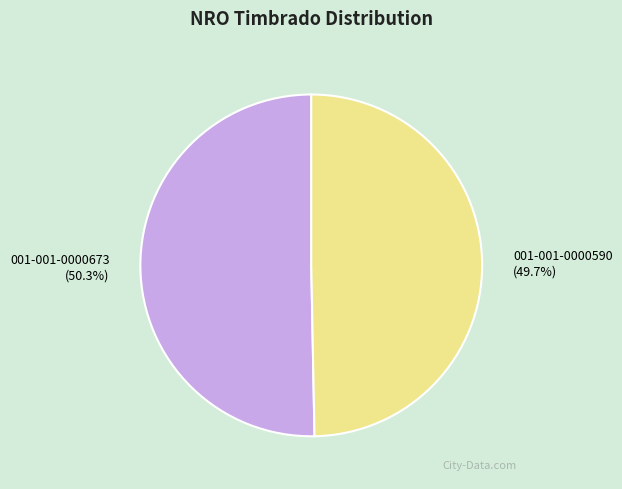

Which slice is the smallest?

001-001-0000590